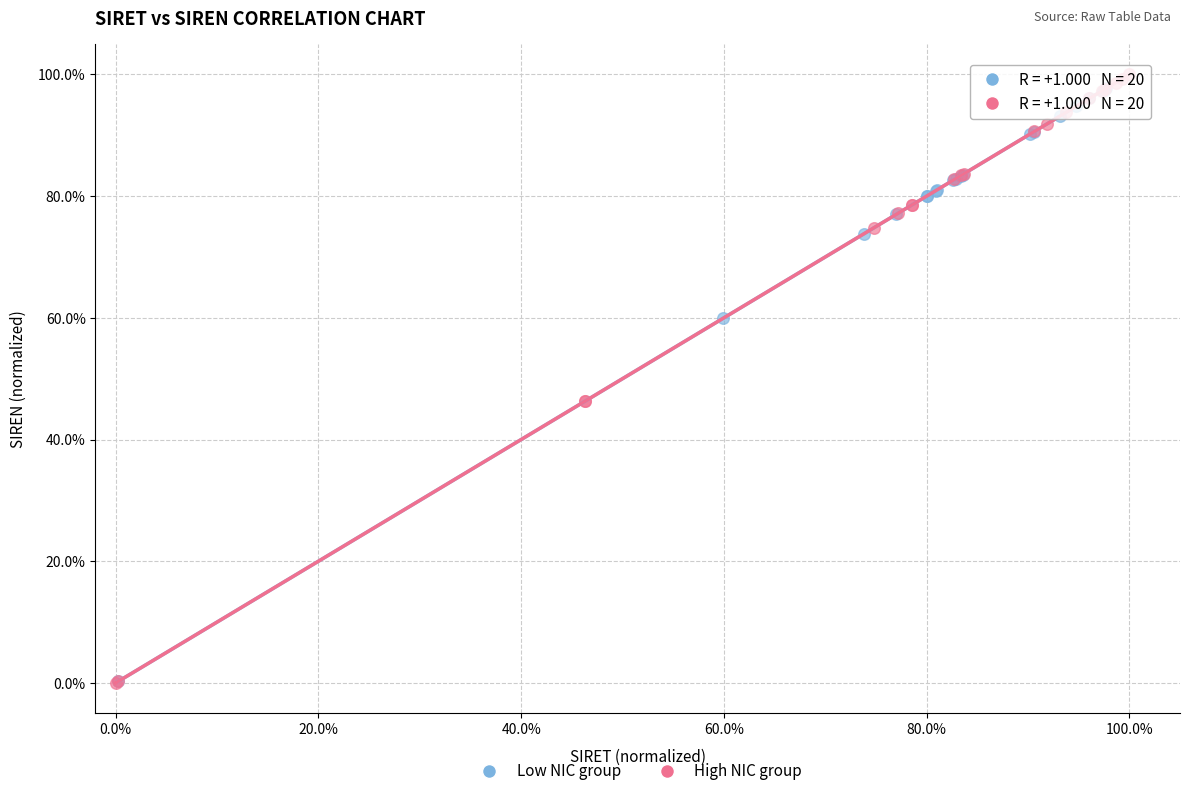

What are all the series names shown in the legend?

Low NIC group, High NIC group